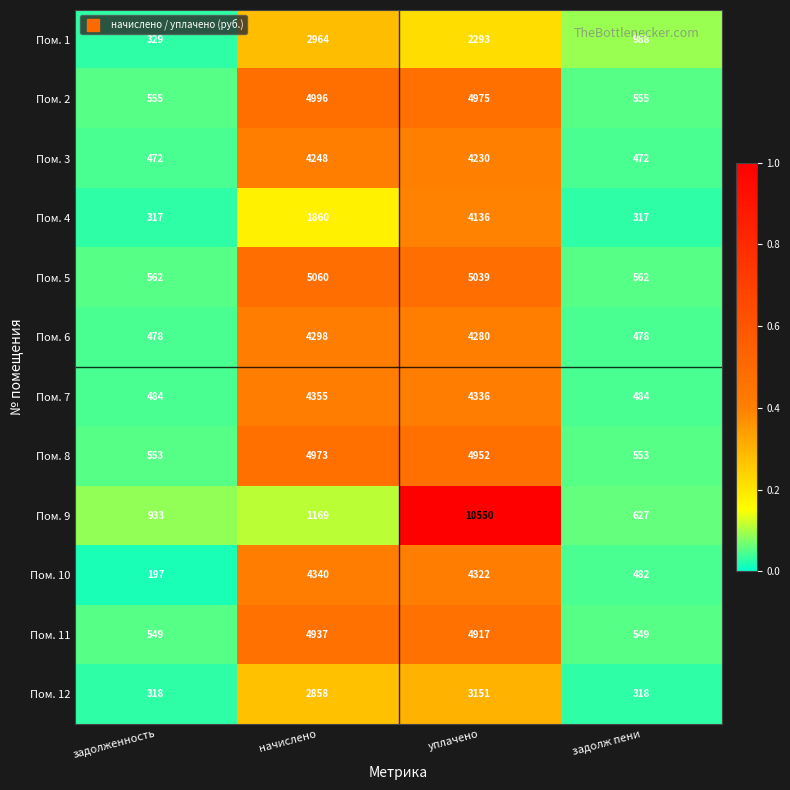

Which label corresponds to the largest value in the chart?

уплачено